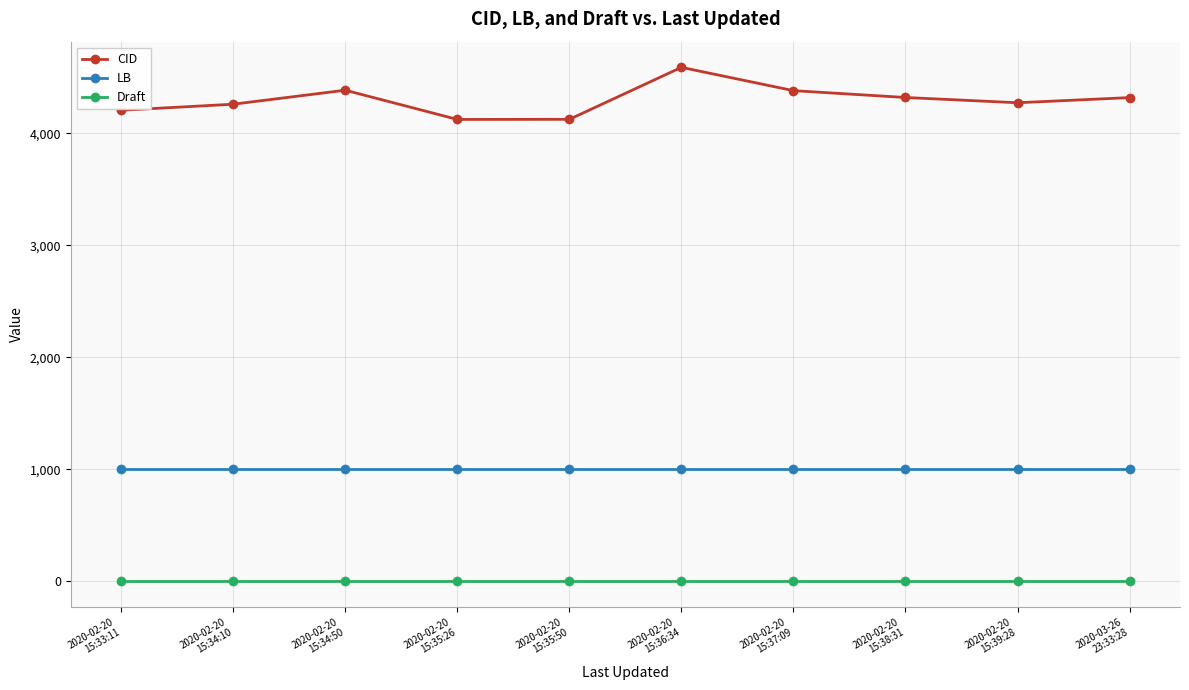

Rank the series by their average value, from lowest to highest.

Draft, LB, CID